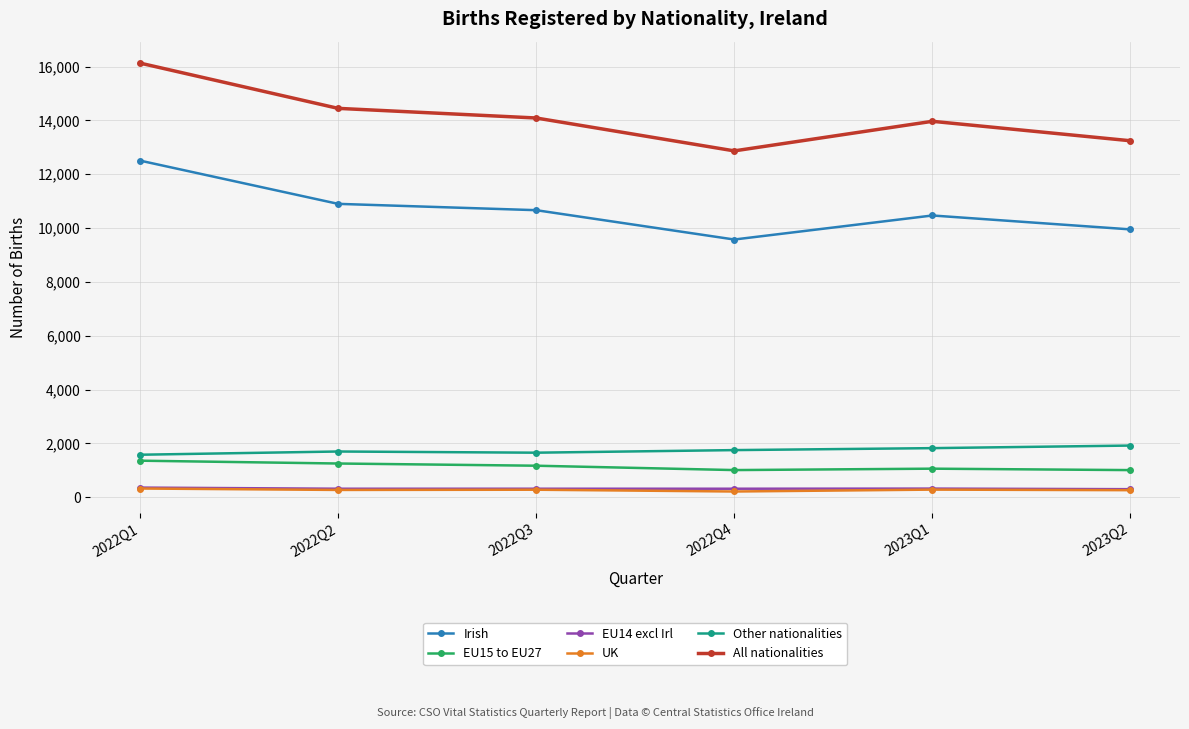

True or false: Irish has more than 2 points higher than both neighbors.

False